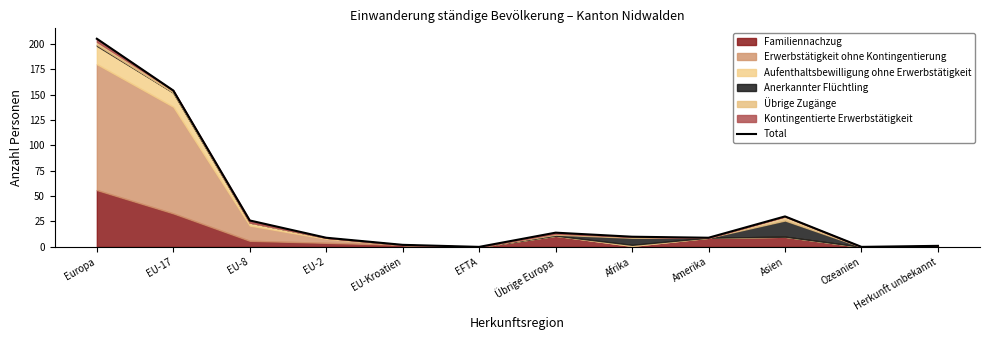

True or false: the data has more than 2 interior local peaks.

False